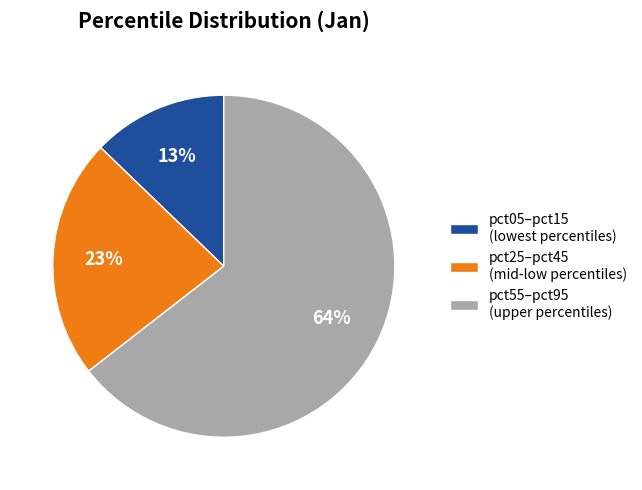

Which category accounts for the majority?

pct55–pct95 (upper percentiles)